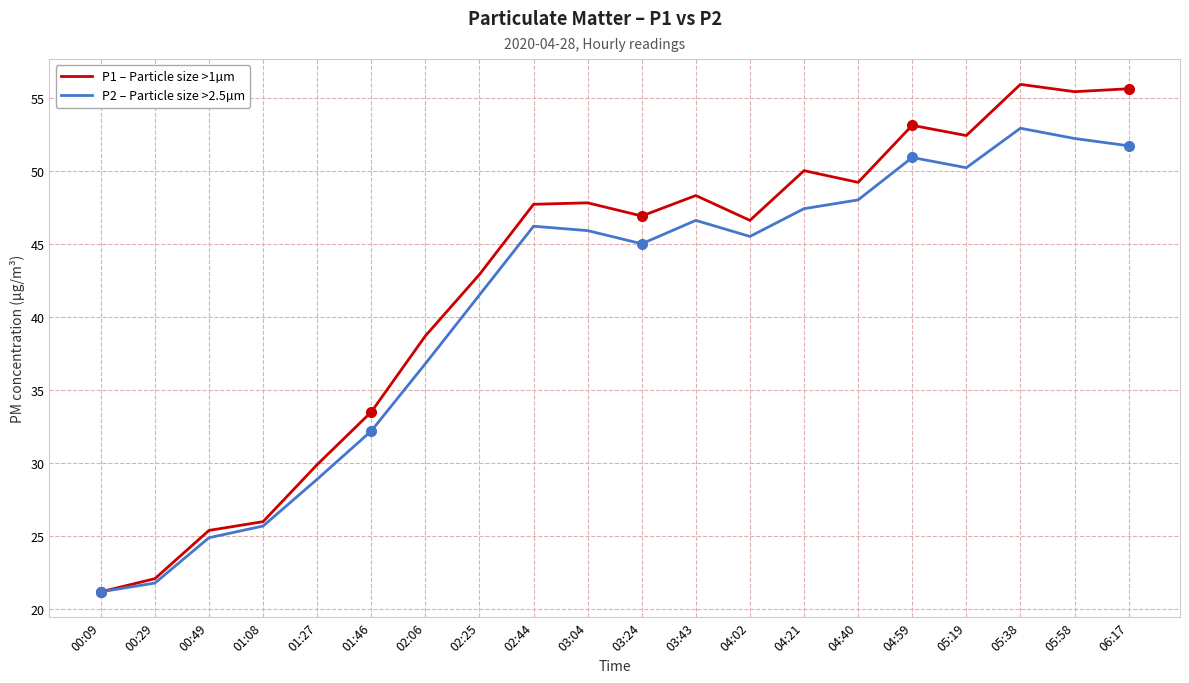

List the series in order of their peak value, highest first.

P1 – Particle size >1µm, P2 – Particle size >2.5µm